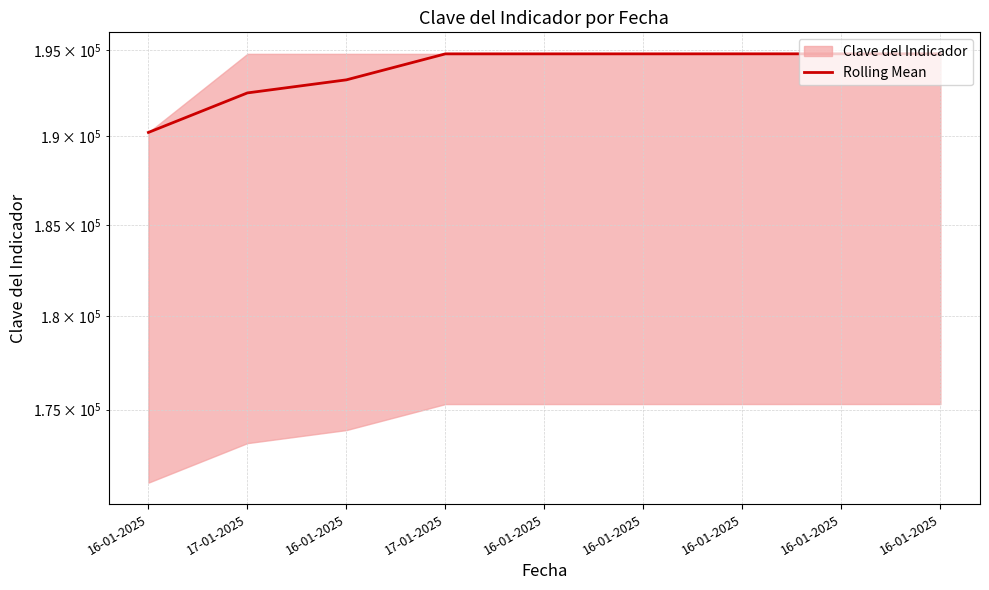

Is this an area chart (filled region under the line)?

No